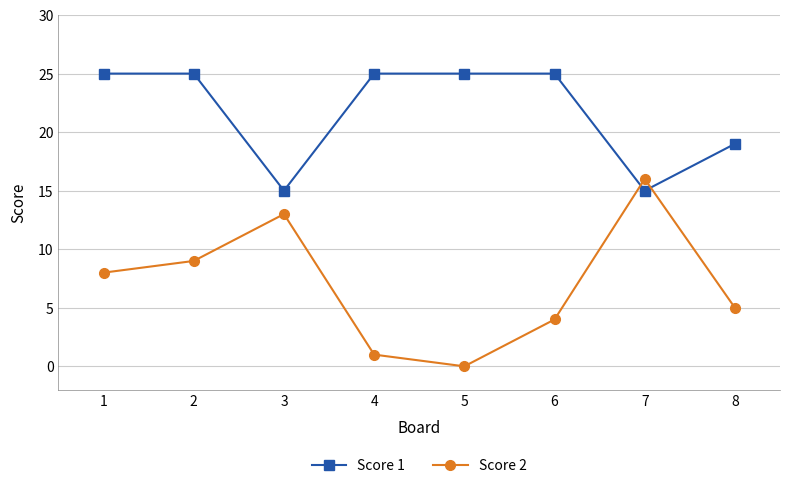

List the series in order of their peak value, lowest first.

Score 2, Score 1